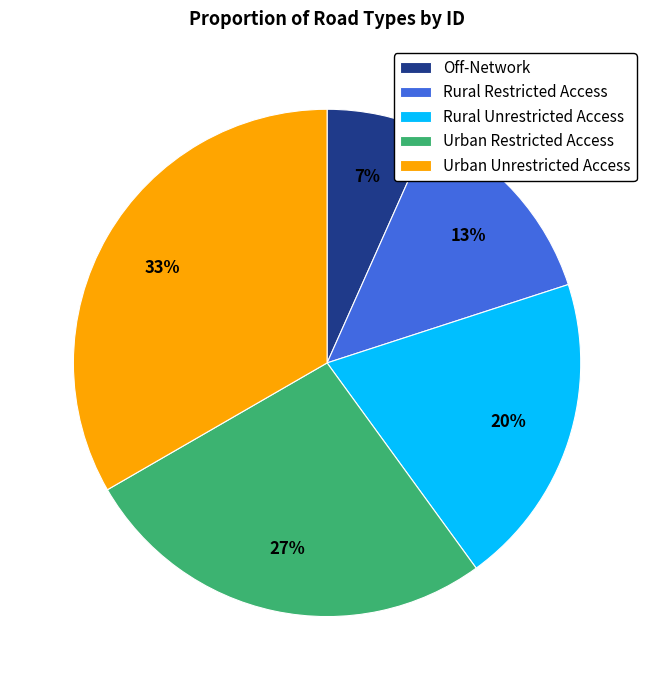

How many segments does this pie chart have?

5